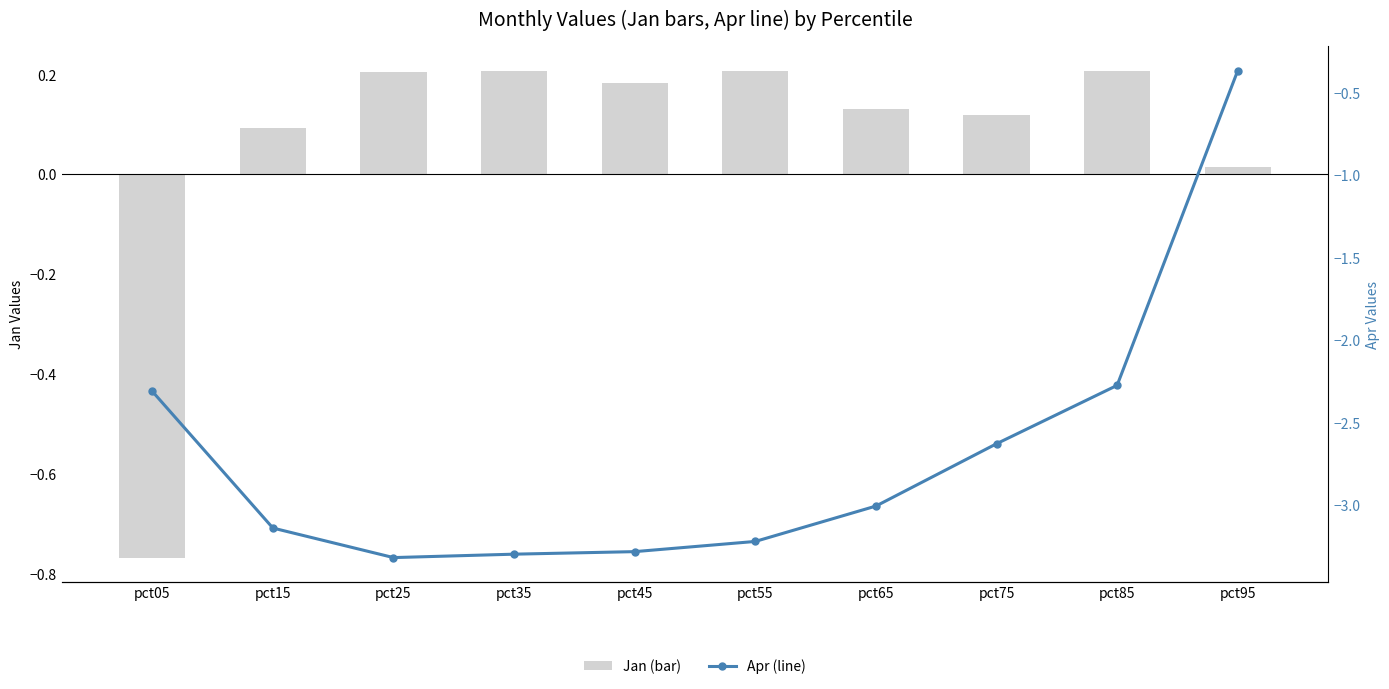

Are the bars grouped side by side (vs. stacked)?

Yes